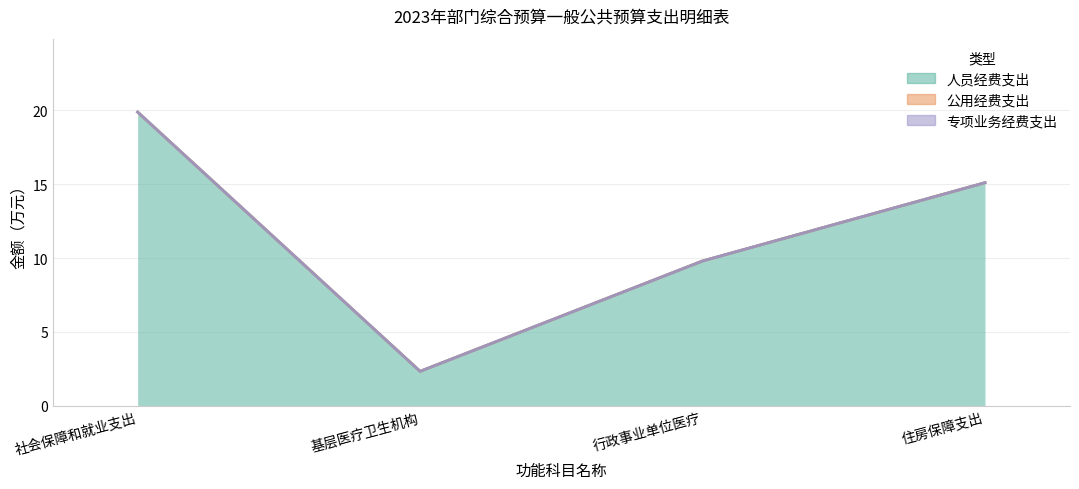

What is the label of the 1st point from the left?

社会保障和就业支出